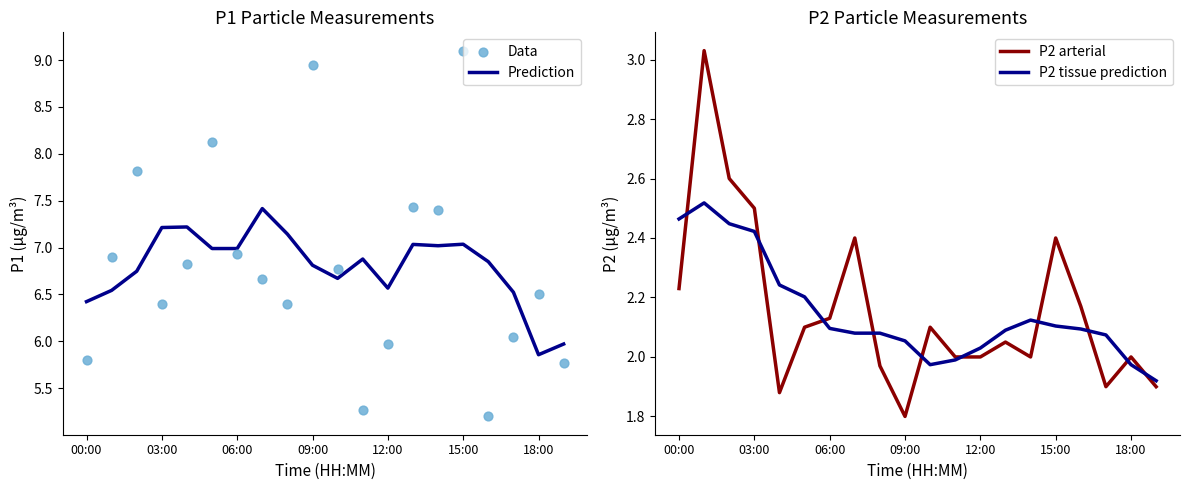

Which series reaches the minimum Y coordinate?

P2 arterial